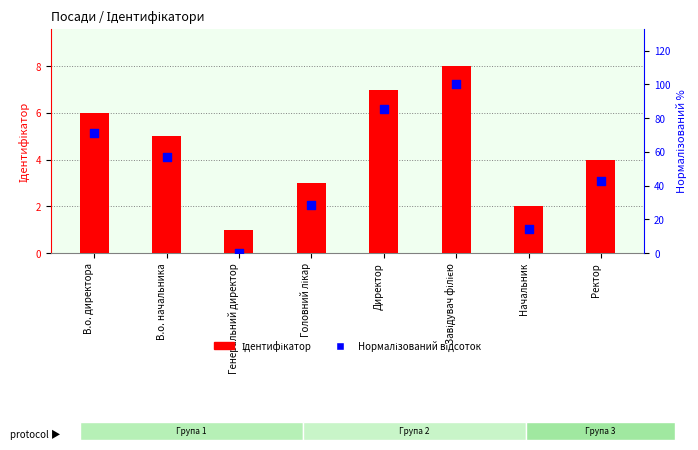

Which series reaches the maximum Y coordinate?

Нормалізований відсоток